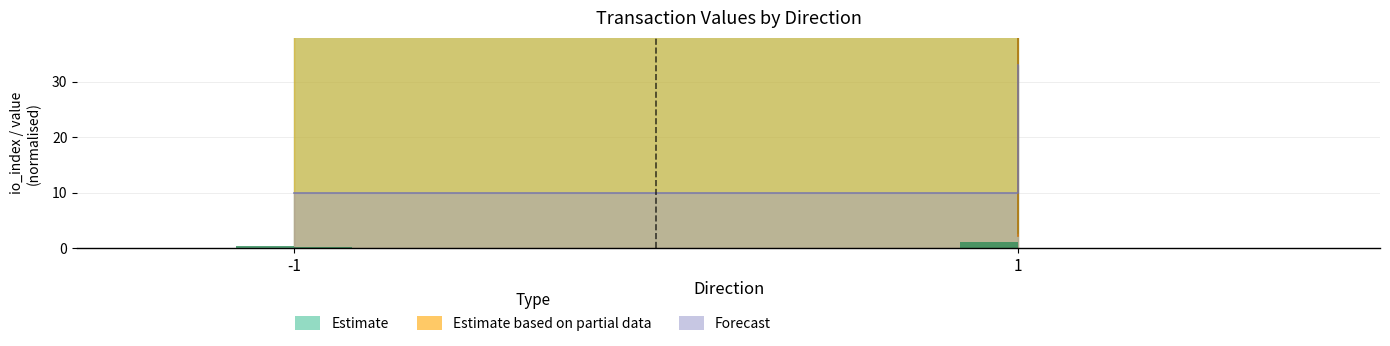

The value of Estimate based on partial data at 1 is 3.6. True or false?

False